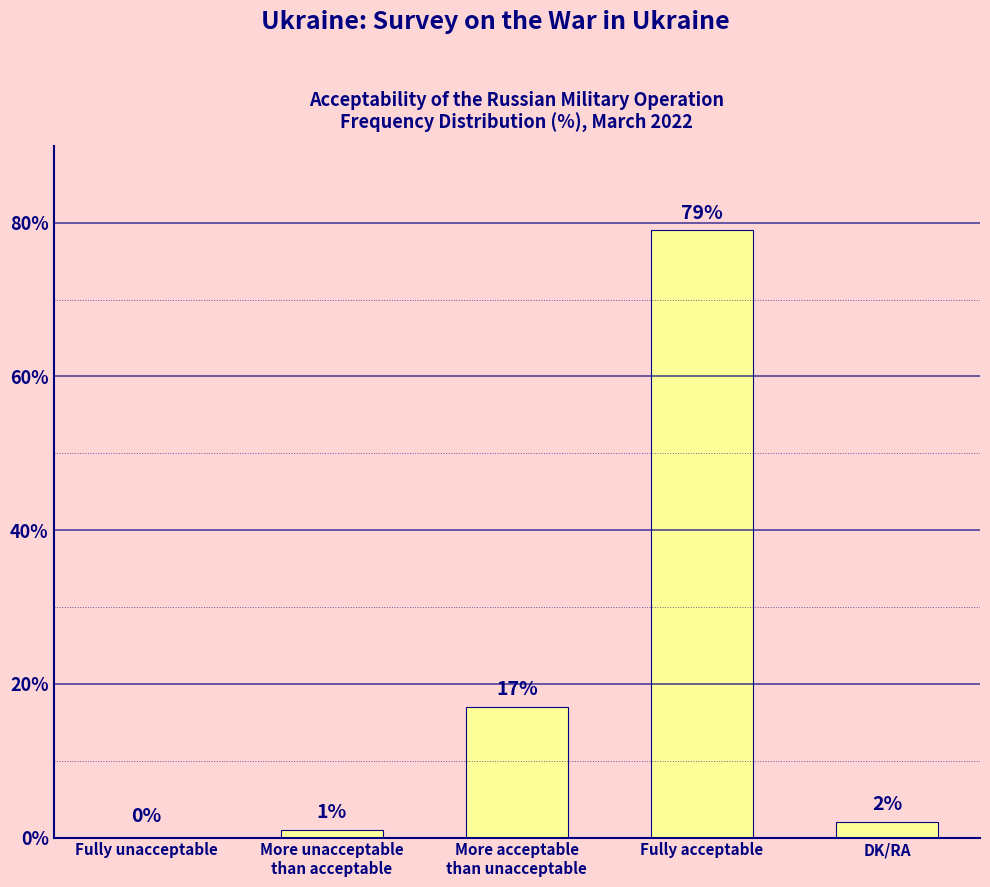

Between Fully unacceptable and DK/RA, which is larger?

DK/RA